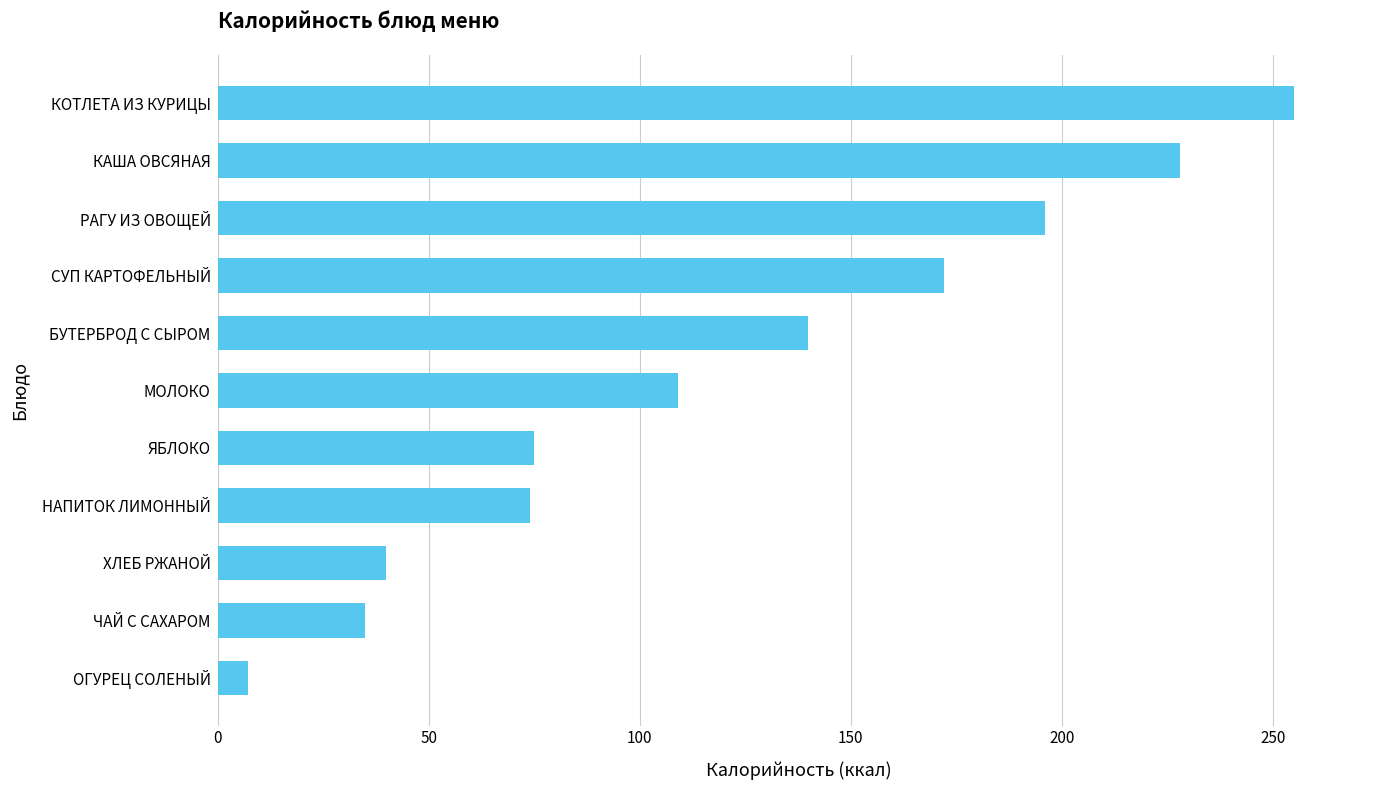

True or false: the data shows 187.1 at МОЛОКО.

False